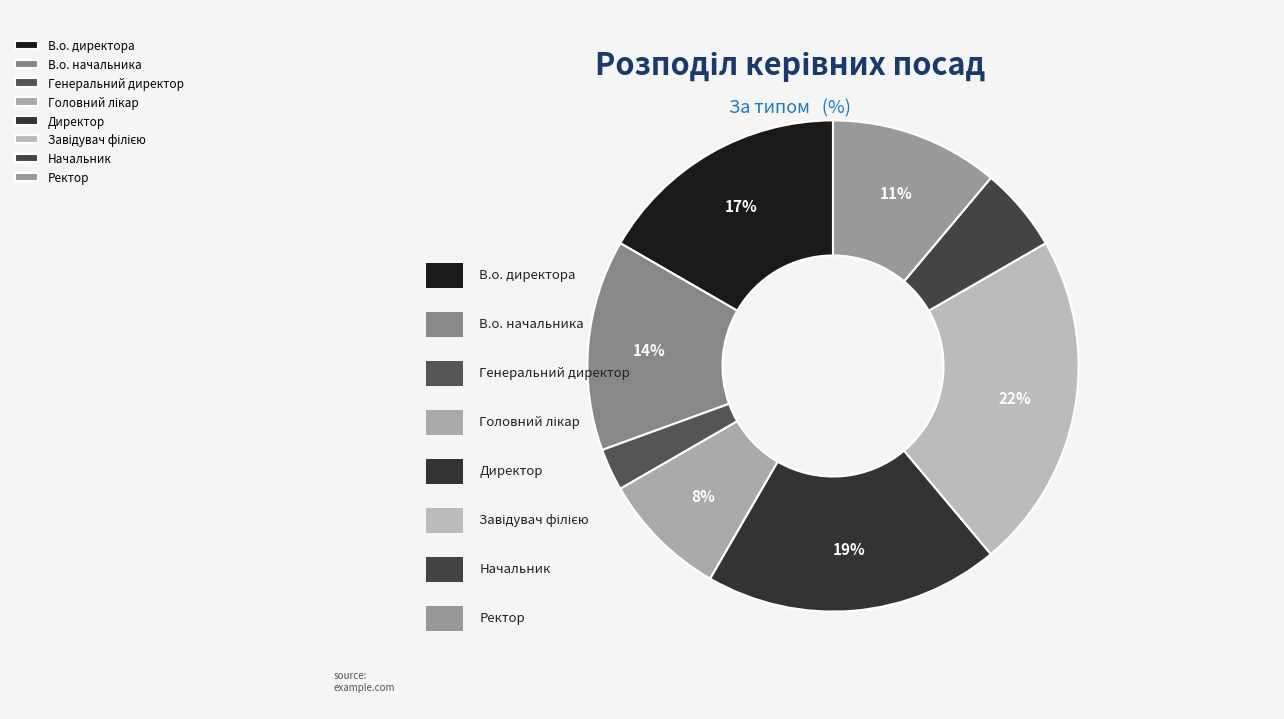

Does В.о. начальника account for over 50% of the chart?

No